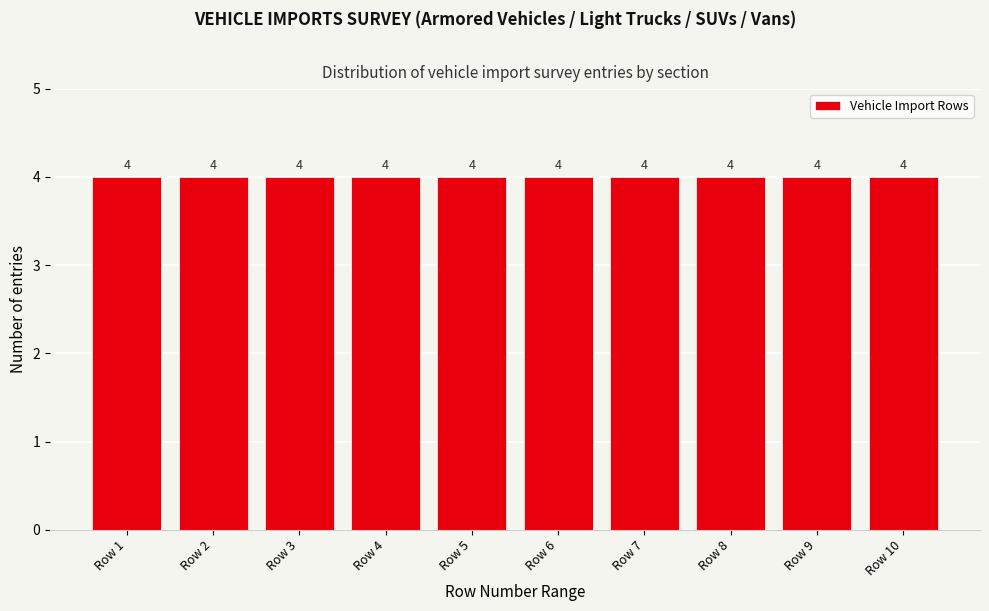

Reading left to right, list every bar in this chart as the range it spans on the x-axis followed by its height.

0.5 to 1.5: 4
1.5 to 2.5: 4
2.5 to 3.5: 4
3.5 to 4.5: 4
4.5 to 5.5: 4
5.5 to 6.5: 4
6.5 to 7.5: 4
7.5 to 8.5: 4
8.5 to 9.5: 4
9.5 to 10.5: 4